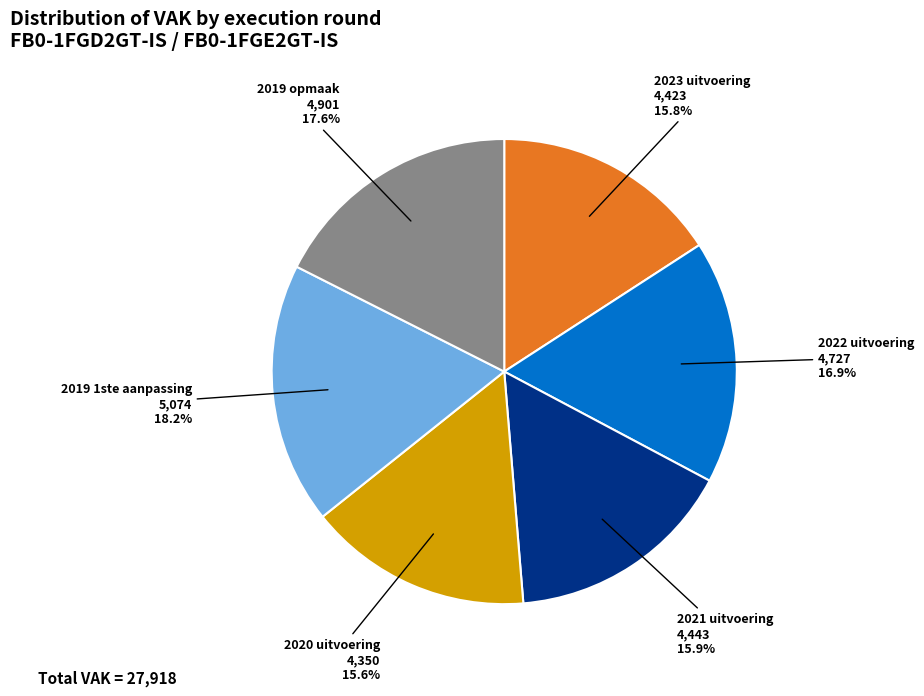

To the nearest percent, what percentage of the pie is 2021 uitvoering?

16%